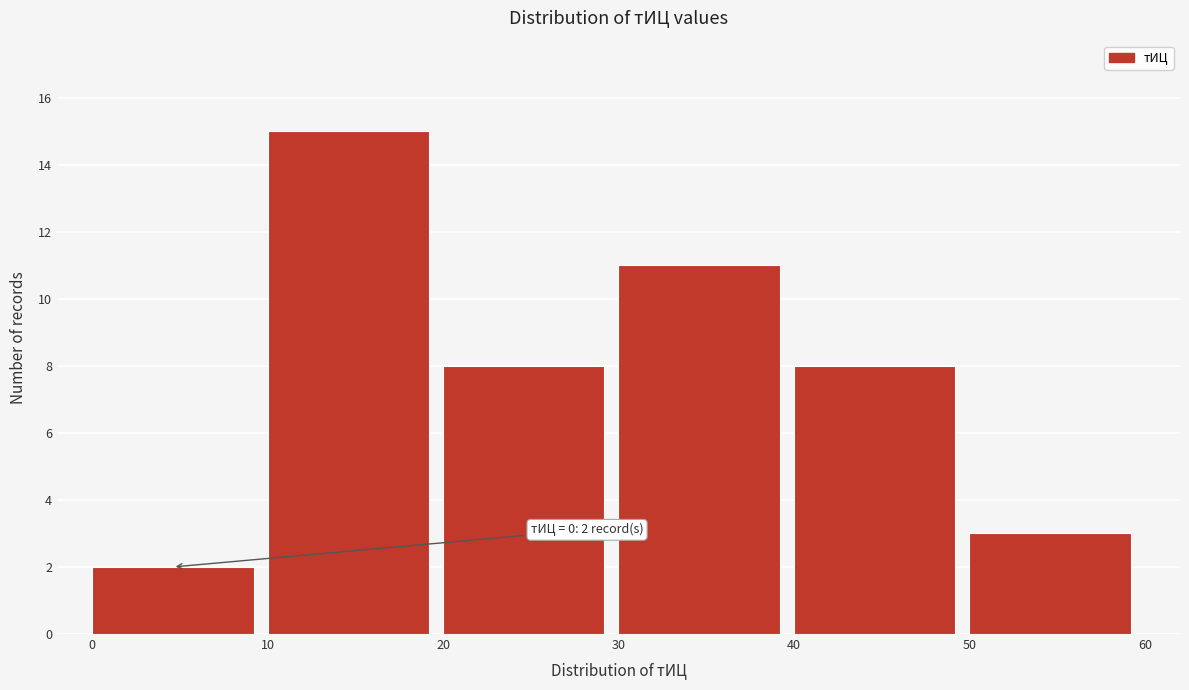

Reading left to right, extract all data points from this chart.

0=2	10=15	20=8	30=11	40=8	50=3